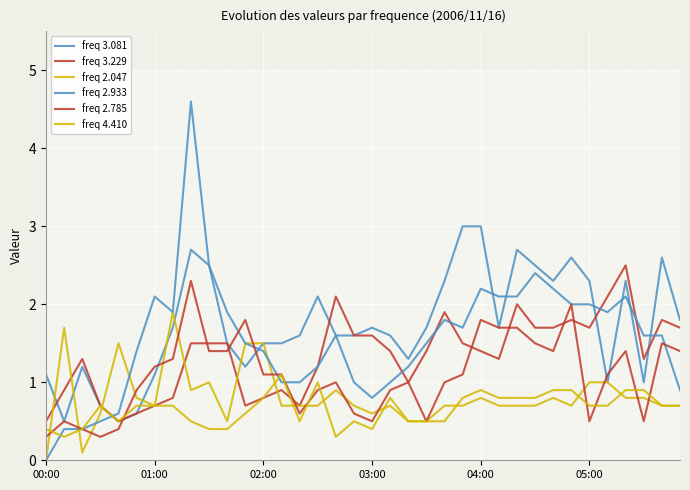

How many times do freq 2.933 and freq 2.047 cross each other?

4